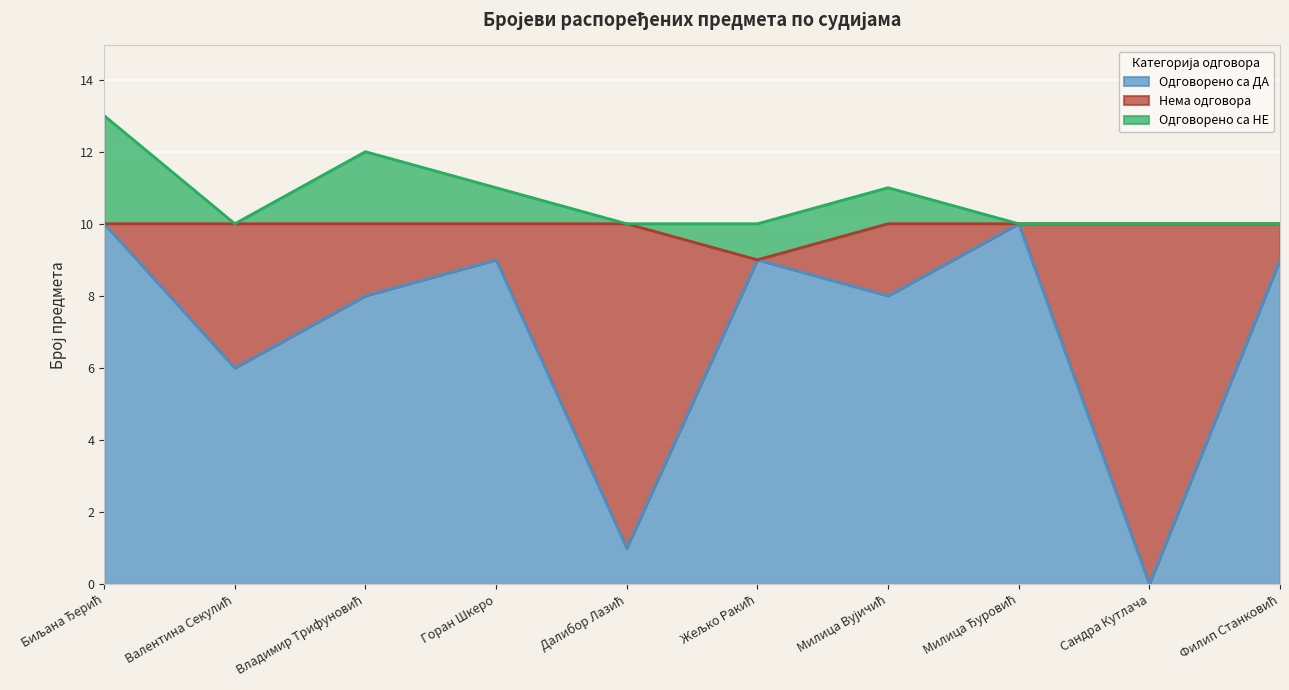

True or false: Одговорено са НЕ and Одговорено са ДА cross at least once.

False